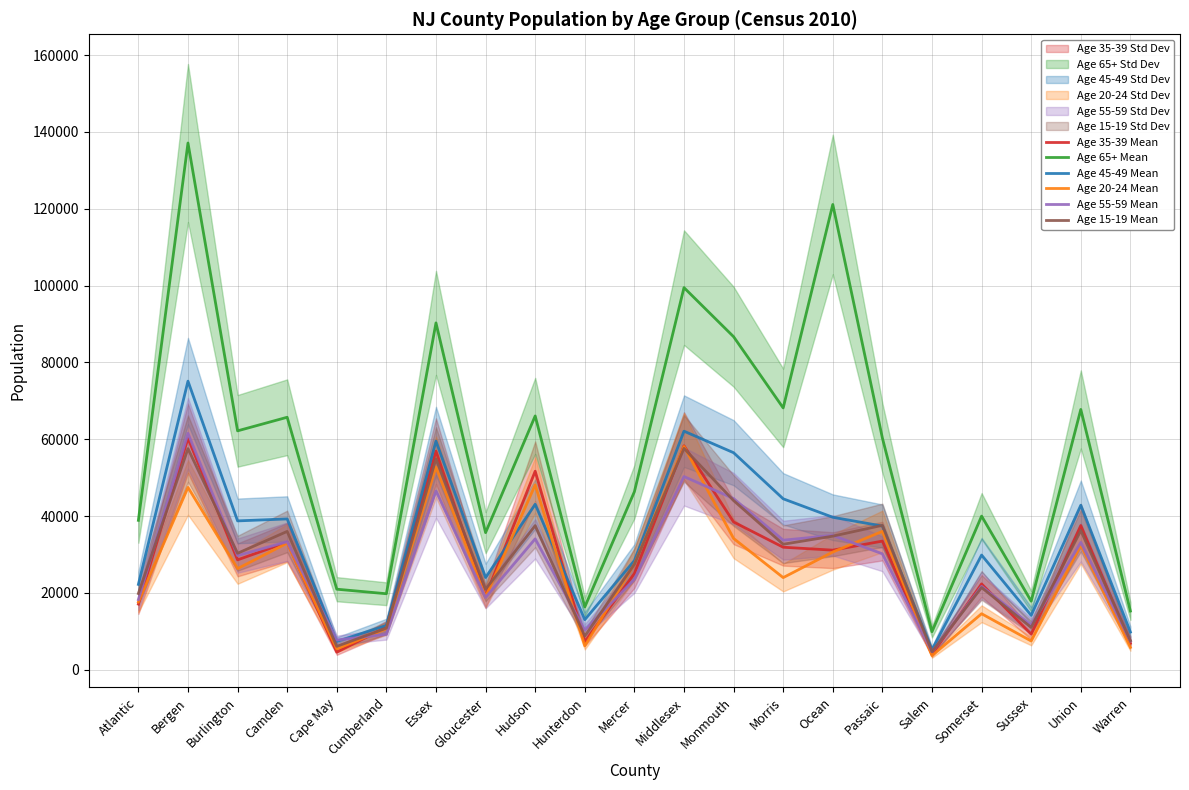

Which series has the largest total across all categories?

Age 65+ Mean